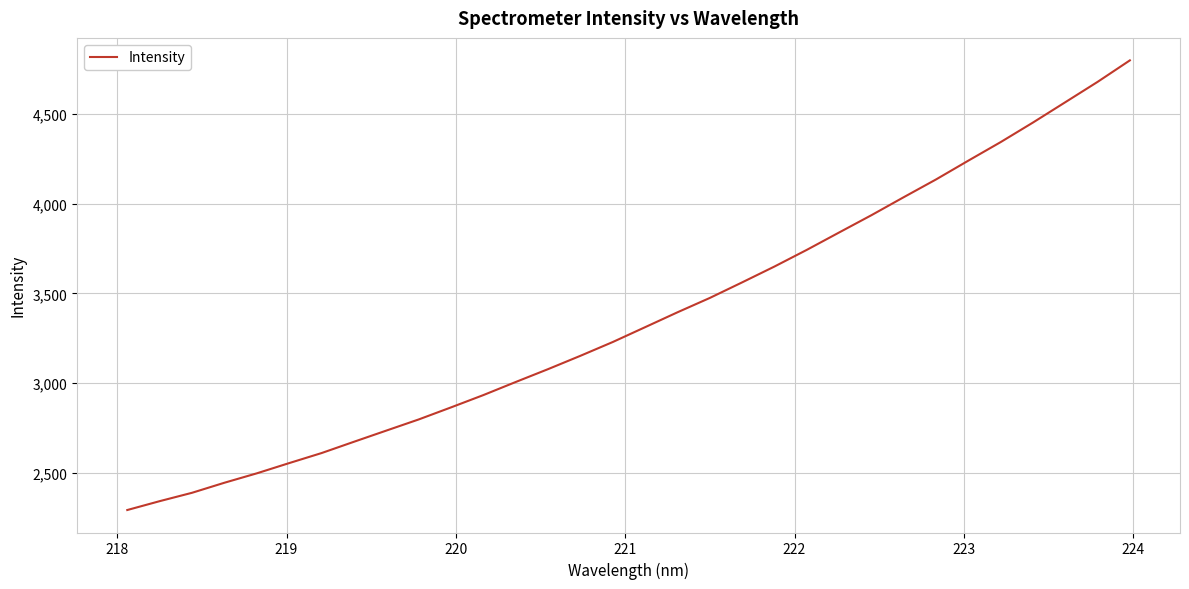

What is the difference between the maximum and minimum values?

2509.5